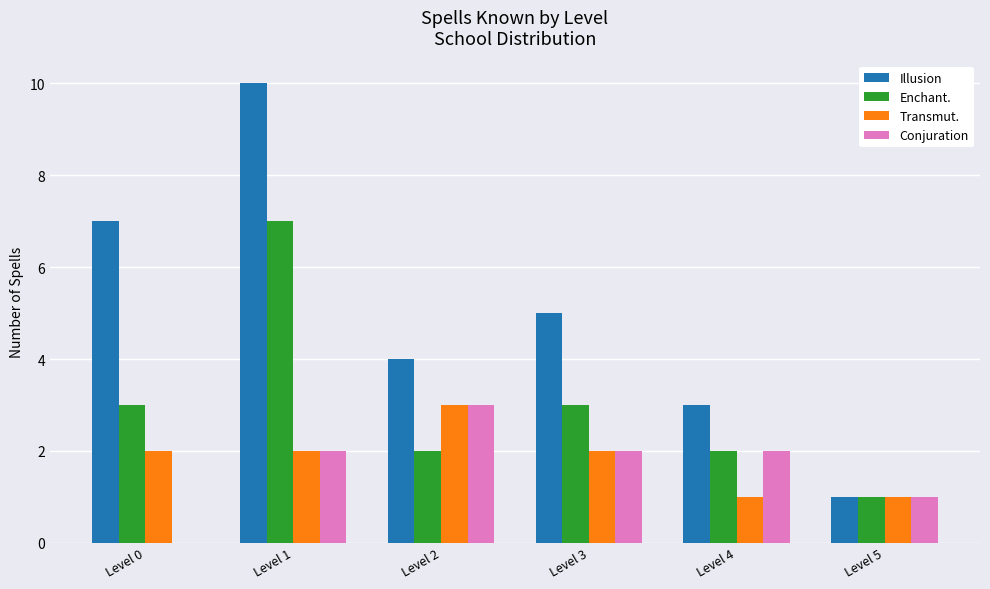

Reading left to right, list all the values displayed in this chart.

Illusion: 7	10	4	5	3	1
Enchant.: 3	7	2	3	2	1
Transmut.: 2	2	3	2	1	1
Conjuration: 0	2	3	2	2	1